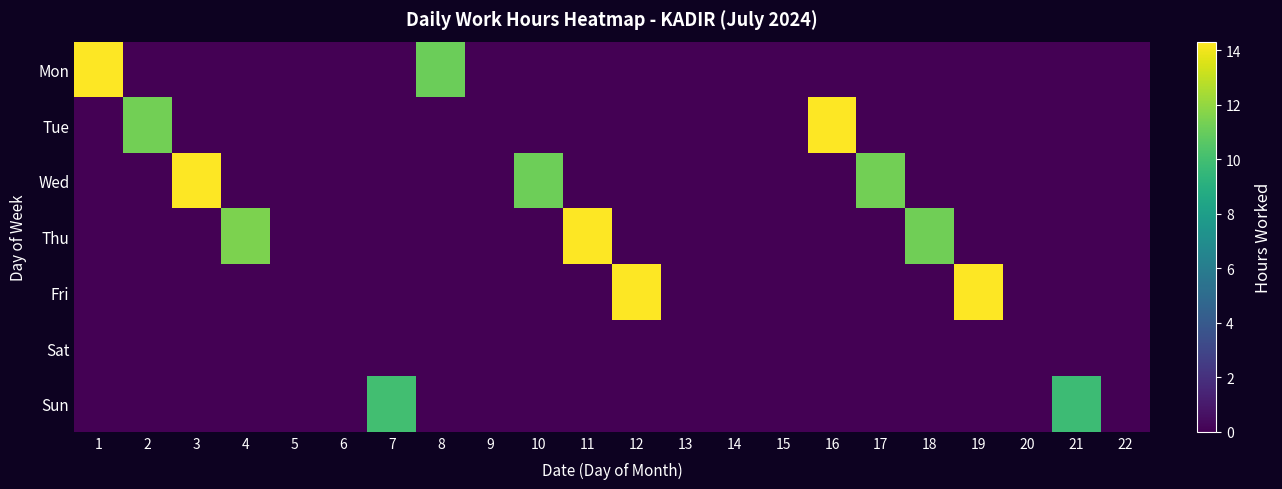

Between 9 and 5, which is larger?

9